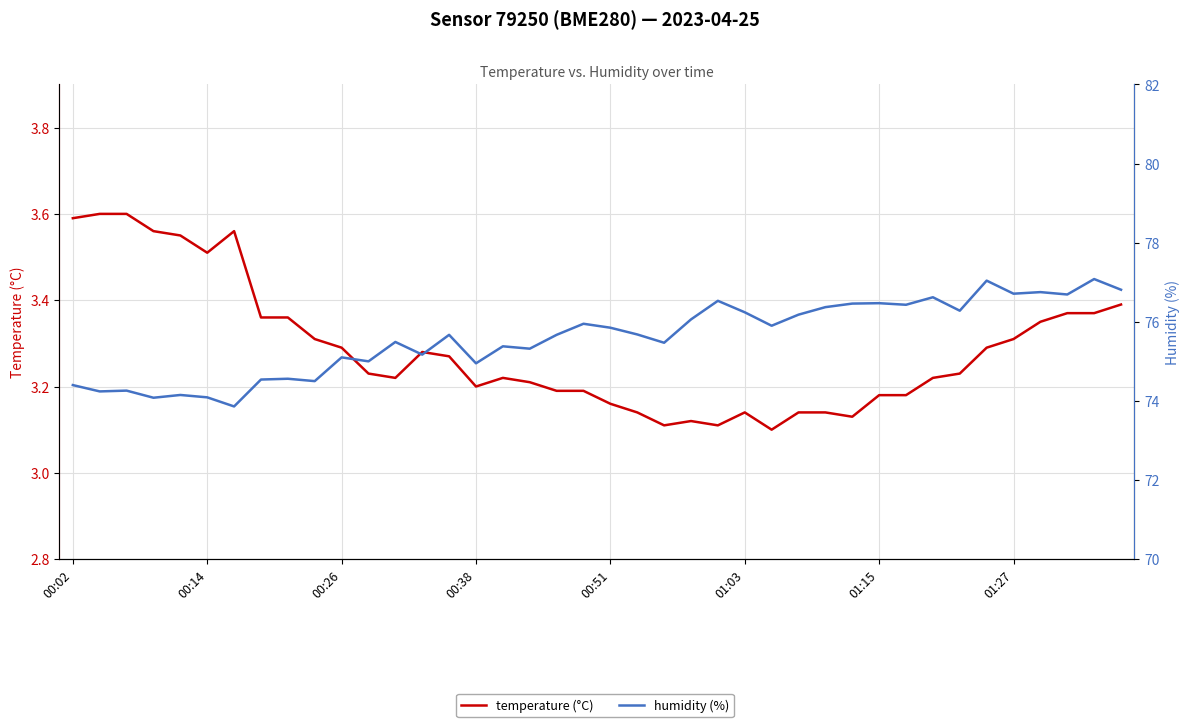

At 17, list the series in order from largest to smallest.

humidity (%), temperature (°C)